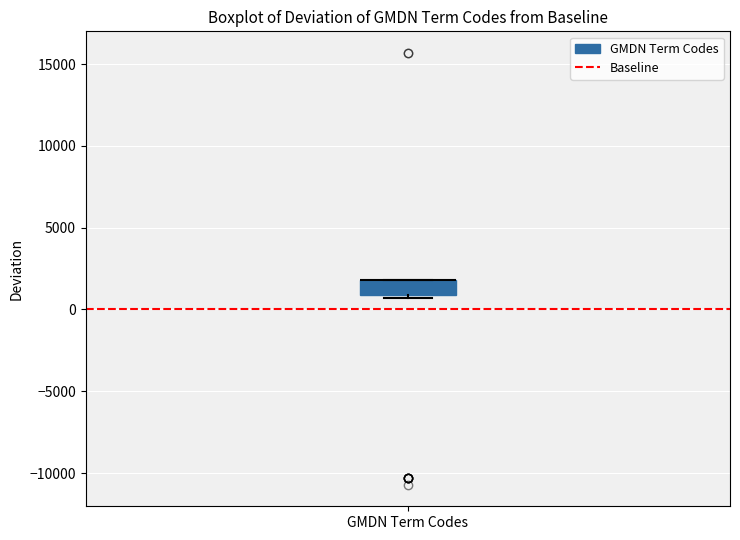

Transcribe this box plot: give where the median line is, the range the box spans, and where the two whiskers end, as read against the y-axis. The values are not printed on the chart, so give them approximately, as read against the axis.

median 2000 (drawn on the box's upper edge), box 1000 to 2000, whiskers 500 to 2000